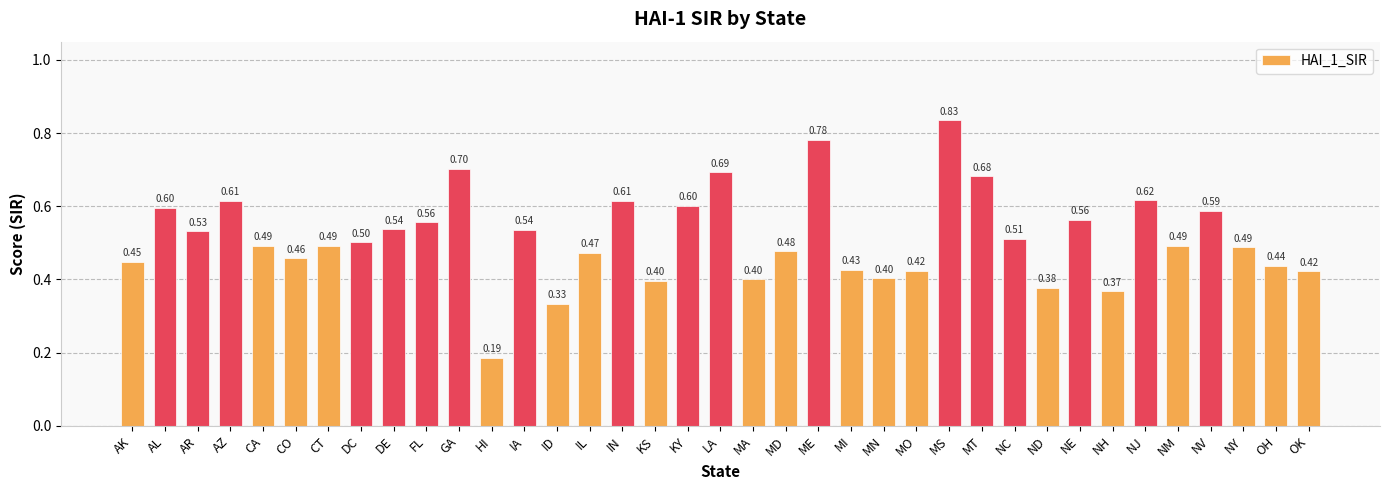

Count the values in the range 0 to 1.

37